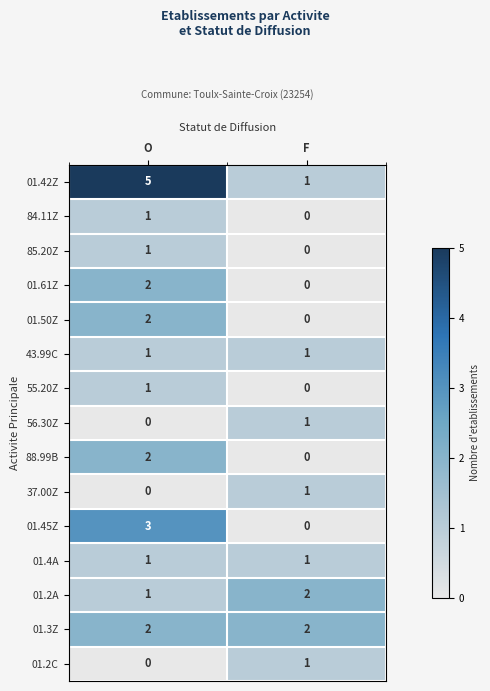

Reading right to left, transcribe all the data shown in this chart.

01.42Z: 1	5
84.11Z: 0	1
85.20Z: 0	1
01.61Z: 0	2
01.50Z: 0	2
43.99C: 1	1
55.20Z: 0	1
56.30Z: 1	0
88.99B: 0	2
37.00Z: 1	0
01.45Z: 0	3
01.4A: 1	1
01.2A: 2	1
01.3Z: 2	2
01.2C: 1	0